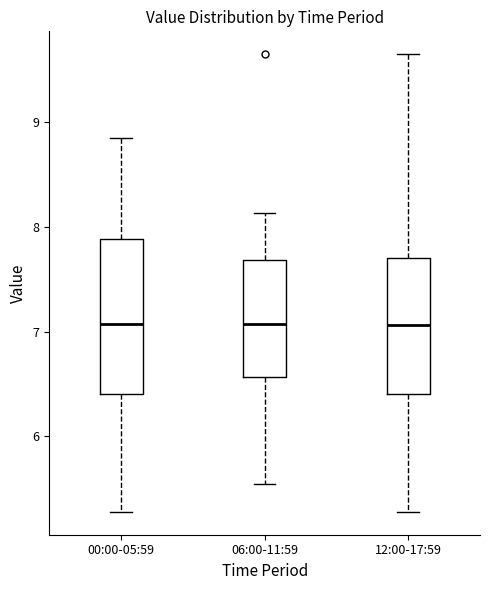

Reading left to right, transcribe this box plot: for each box, give where its median line is, the range the box spans, and where its two whiskers end, as read against the y-axis. The values are not printed on the chart, so give them approximately, as read against the axis.

00:00-05:59: median 7.1, box 6.4 to 7.9, whiskers 5.3 to 8.9
06:00-11:59: median 7.1, box 6.6 to 7.7, whiskers 5.6 to 8.1
12:00-17:59: median 7.1, box 6.4 to 7.7, whiskers 5.3 to 9.7